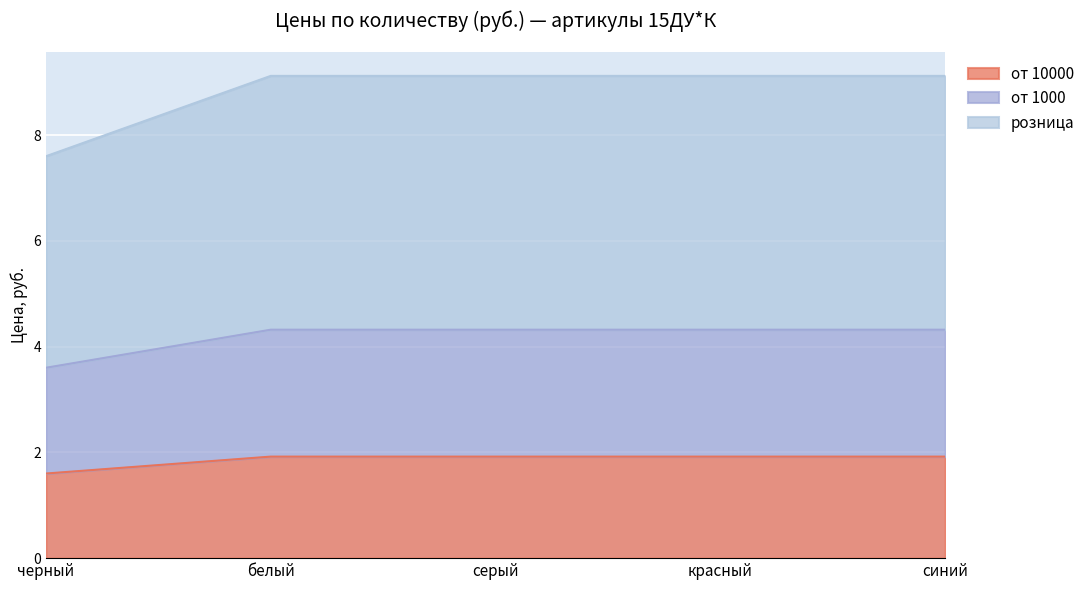

What is the total value across all series at белый?

9.1